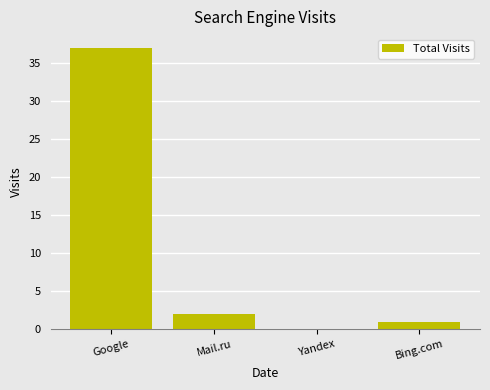

Are the bars horizontal?

No